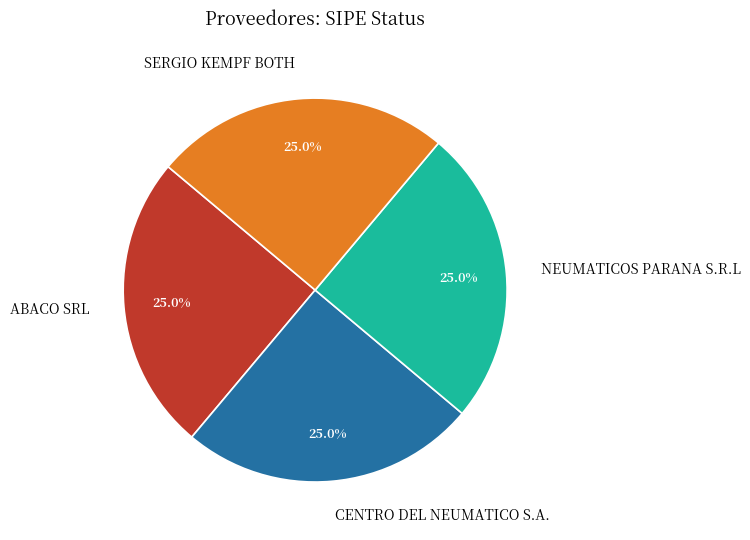

To the nearest percent, what percentage of the pie is NEUMATICOS PARANA S.R.L?

25%